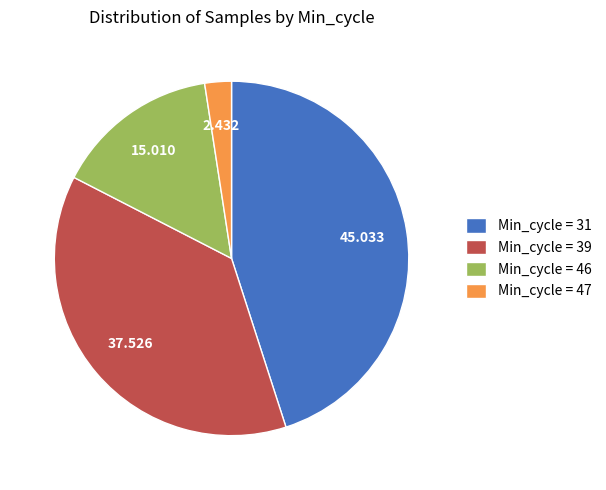

Rank the categories by value from highest to lowest.

Min_cycle = 31, Min_cycle = 39, Min_cycle = 46, Min_cycle = 47